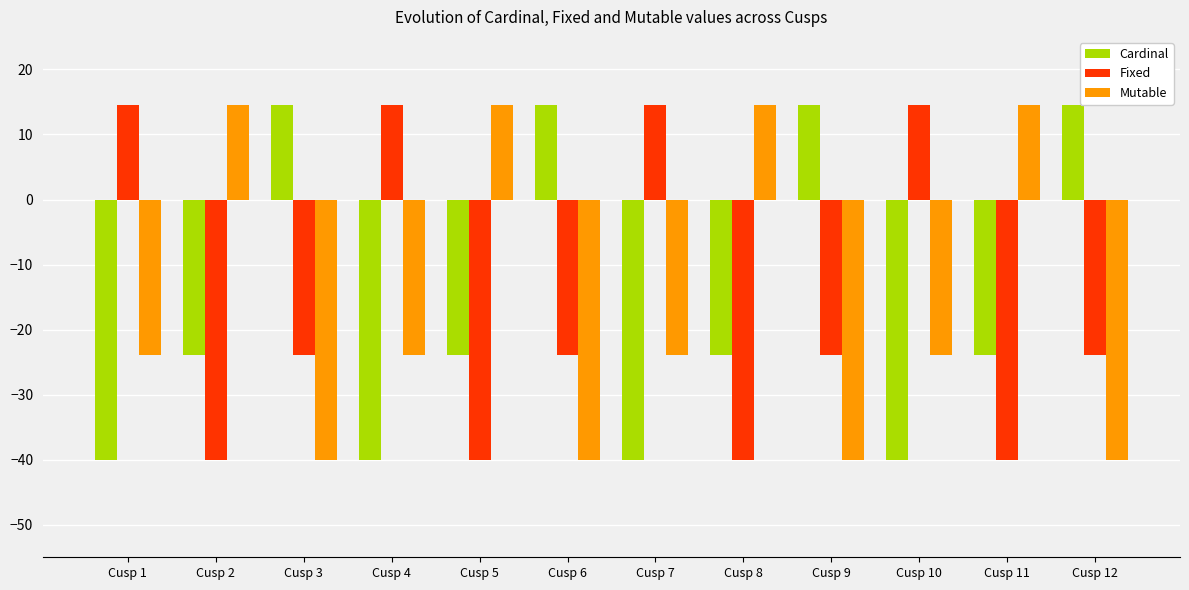

At Cusp 1, list the series in order from largest to smallest.

Fixed, Mutable, Cardinal